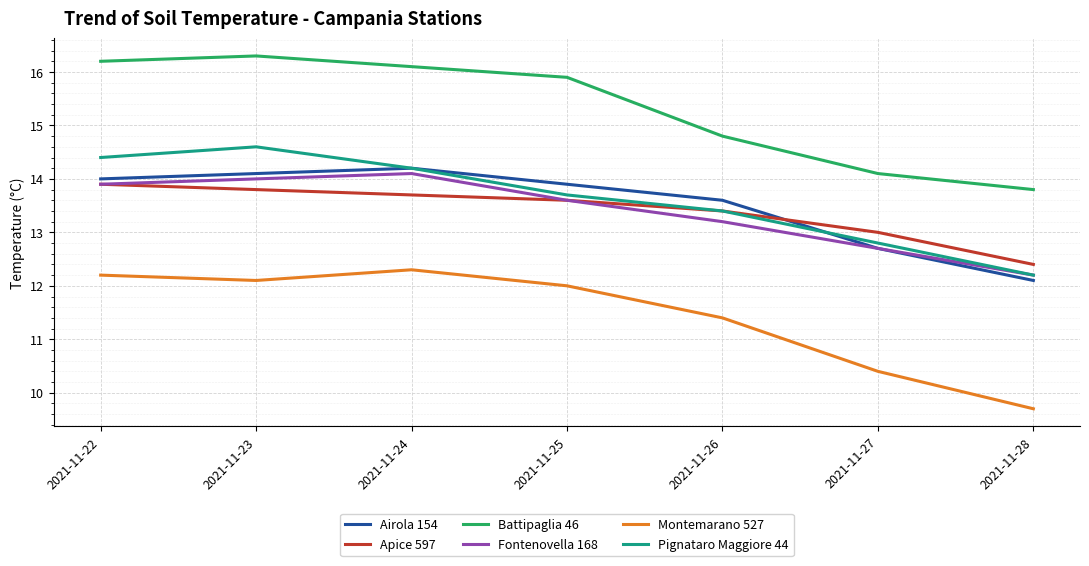

What is the greatest value displayed?

16.3